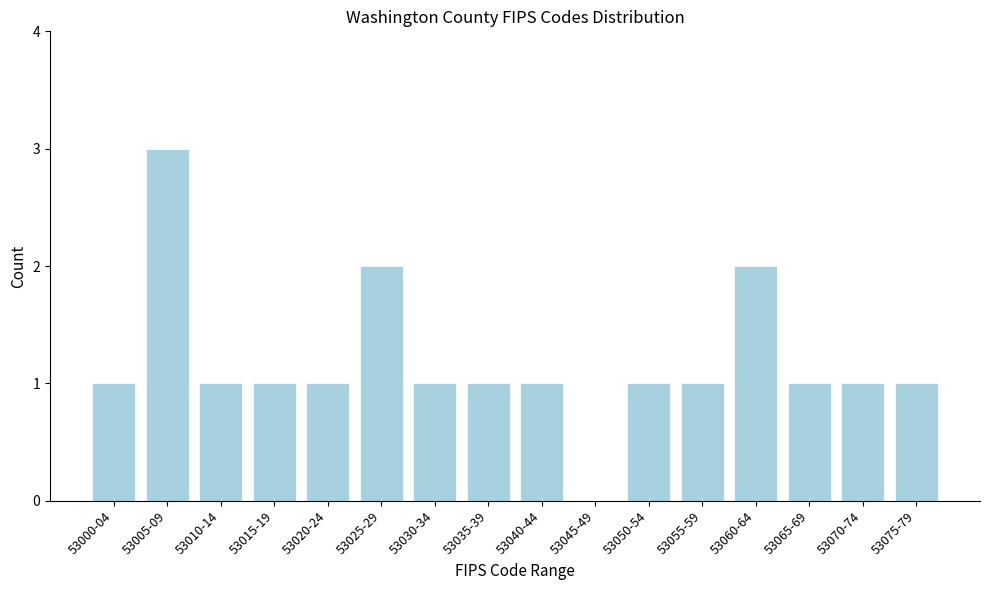

Reading left to right, extract all data points from this chart.

53000-04=1	53005-09=3	53010-14=1	53015-19=1	53020-24=1	53025-29=2	53030-34=1	53035-39=1	53040-44=1	53045-49=0	53050-54=1	53055-59=1	53060-64=2	53065-69=1	53070-74=1	53075-79=1